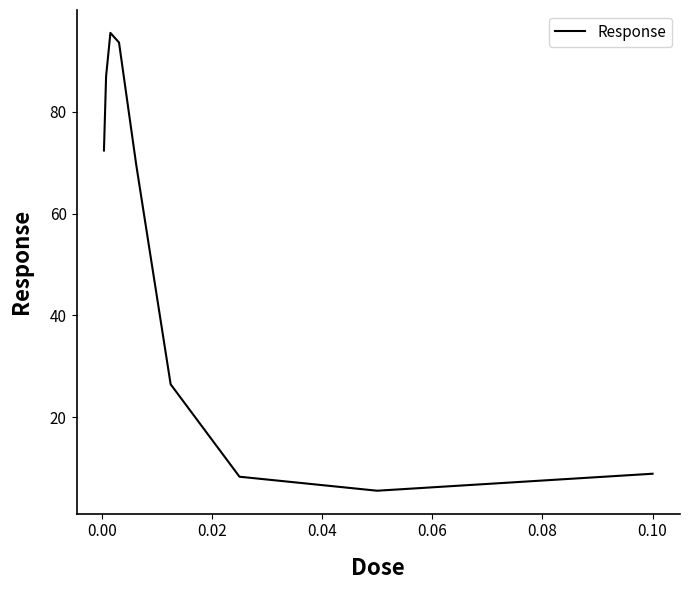

Count the number of data series in this chart.

1